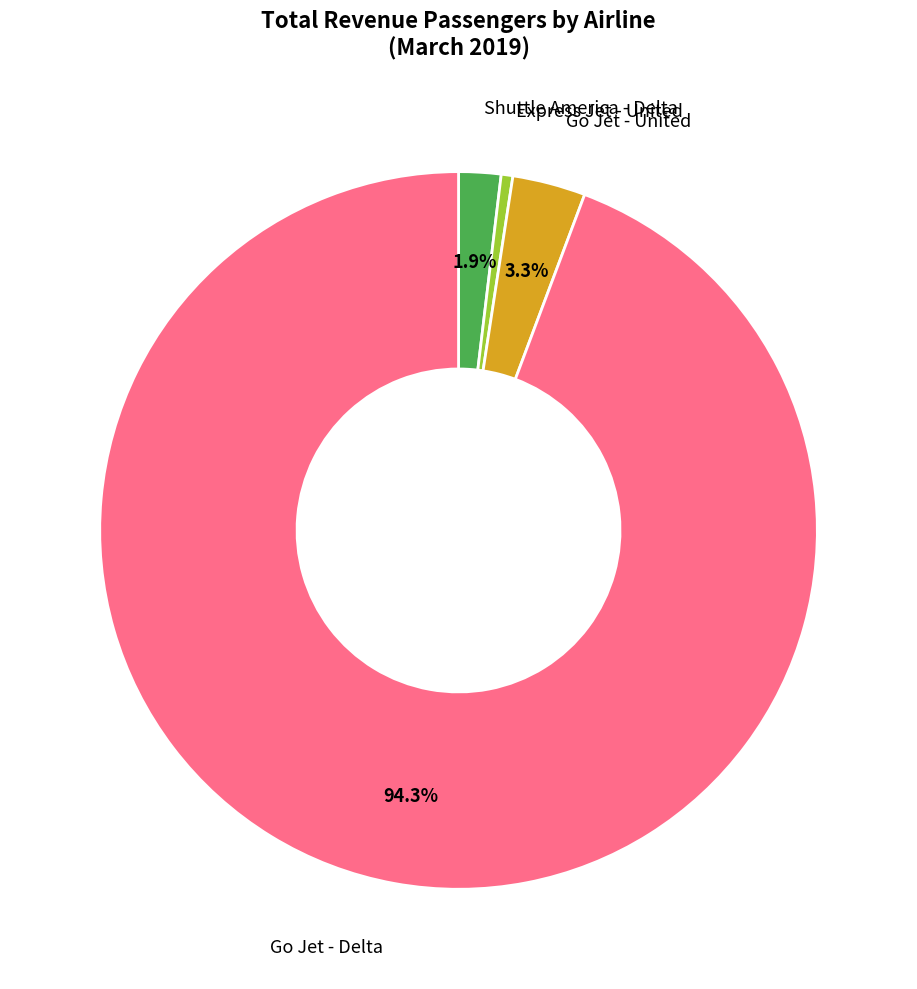

What is the smallest slice in the pie chart?

Express Jet - United